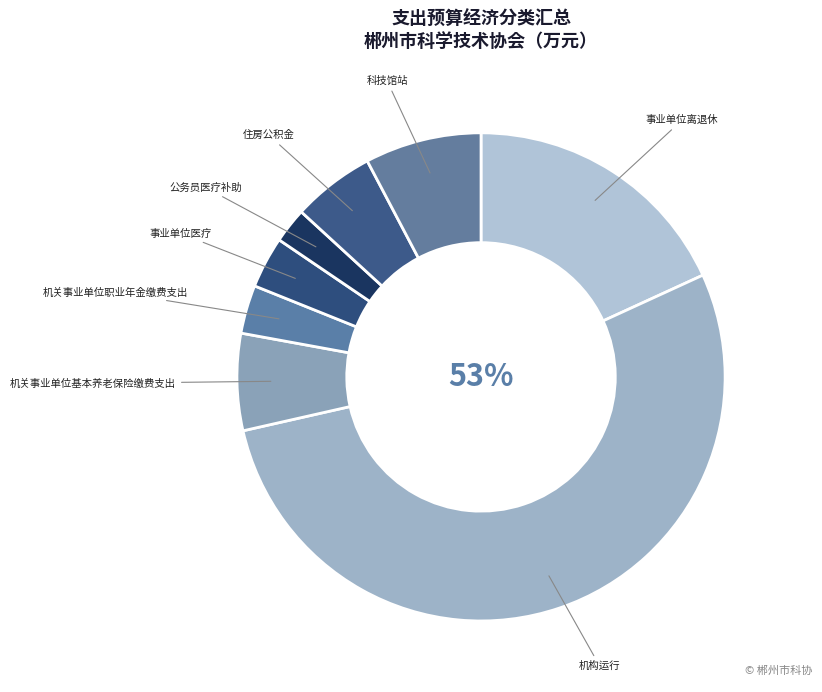

To the nearest percent, what is the difference between the largest and smallest slice percentages?

51%